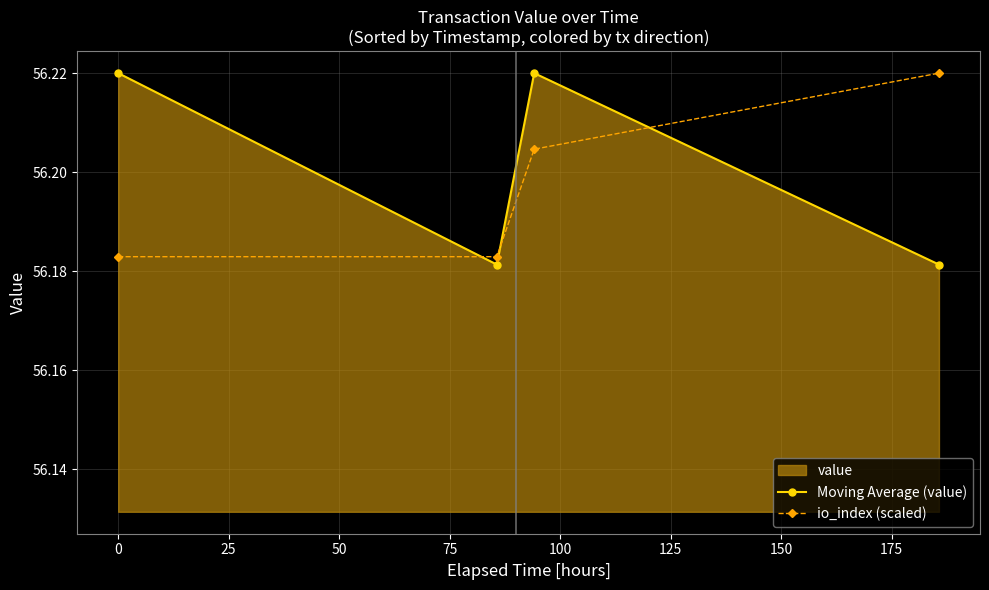

Does the chart display data point markers on the line(s)?

Yes